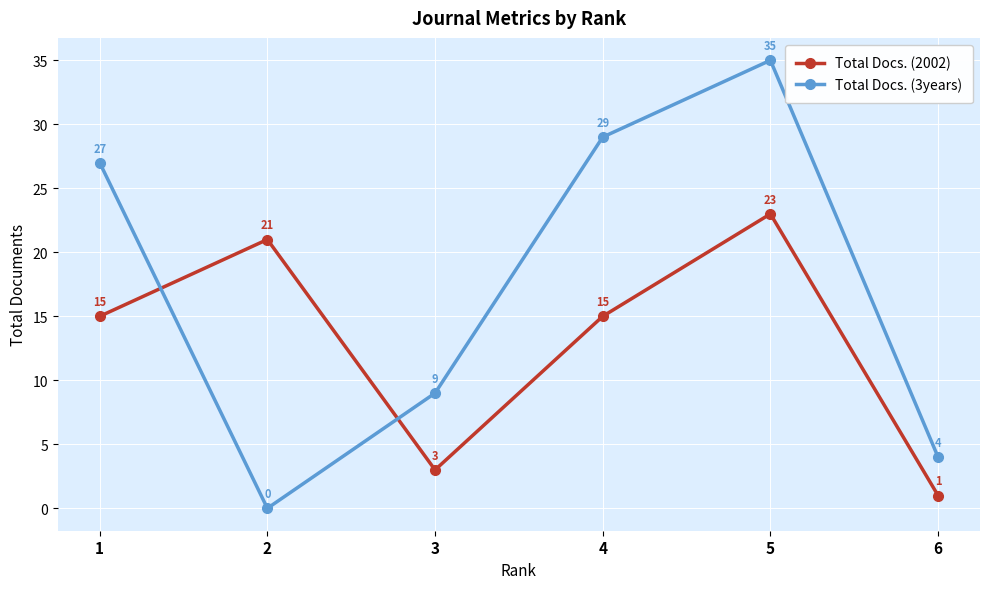

What is the value of the Total Docs. (3years) point at the 5th from the left?

35